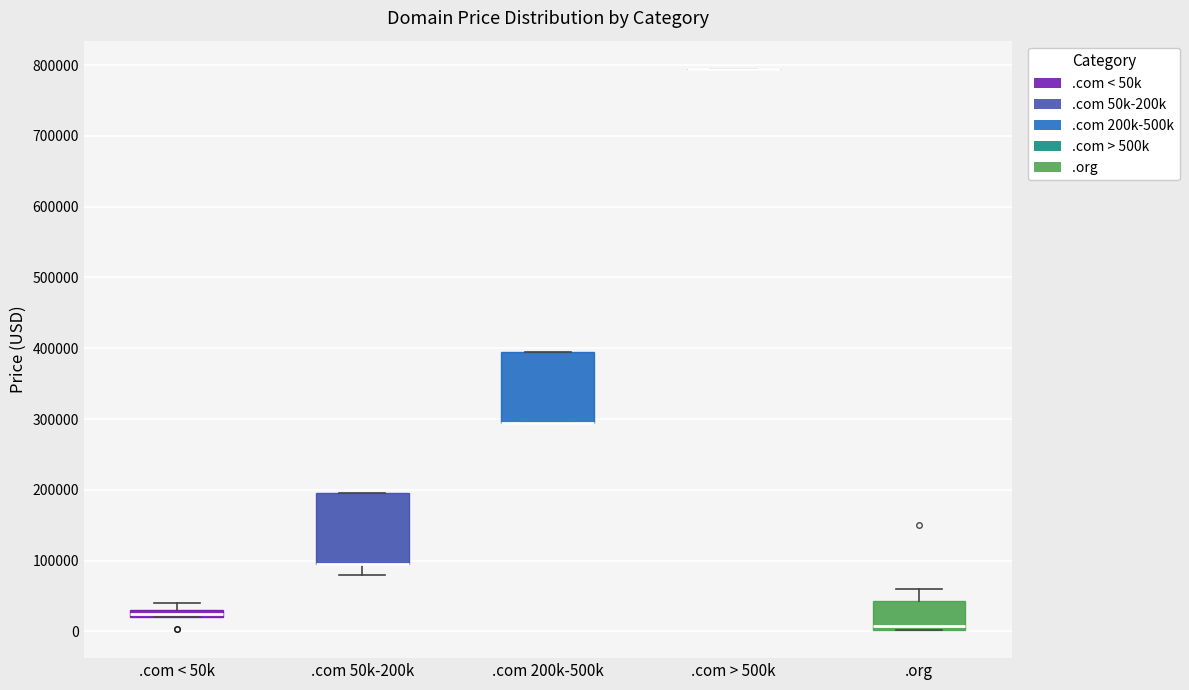

Where does the median line of the box for .org sit on the y-axis? The values are not printed on the chart, so give them approximately, as read against the axis.

10000